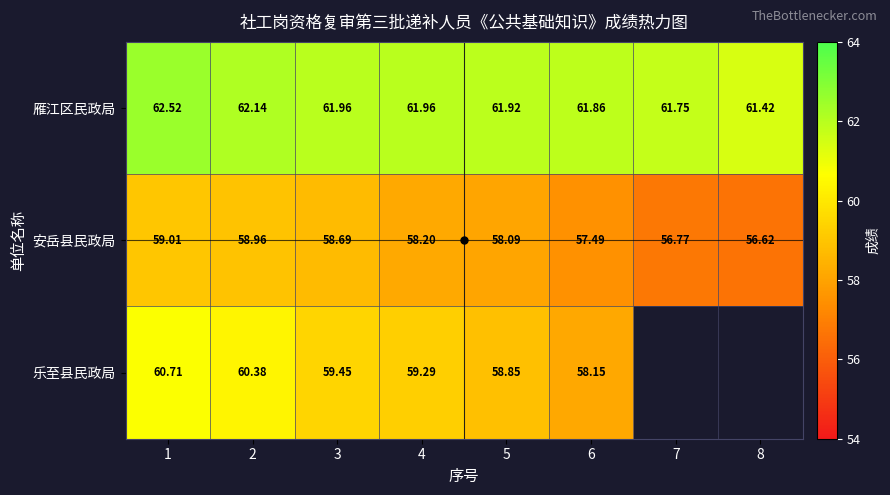

Between 4 and 3, which is larger?

4